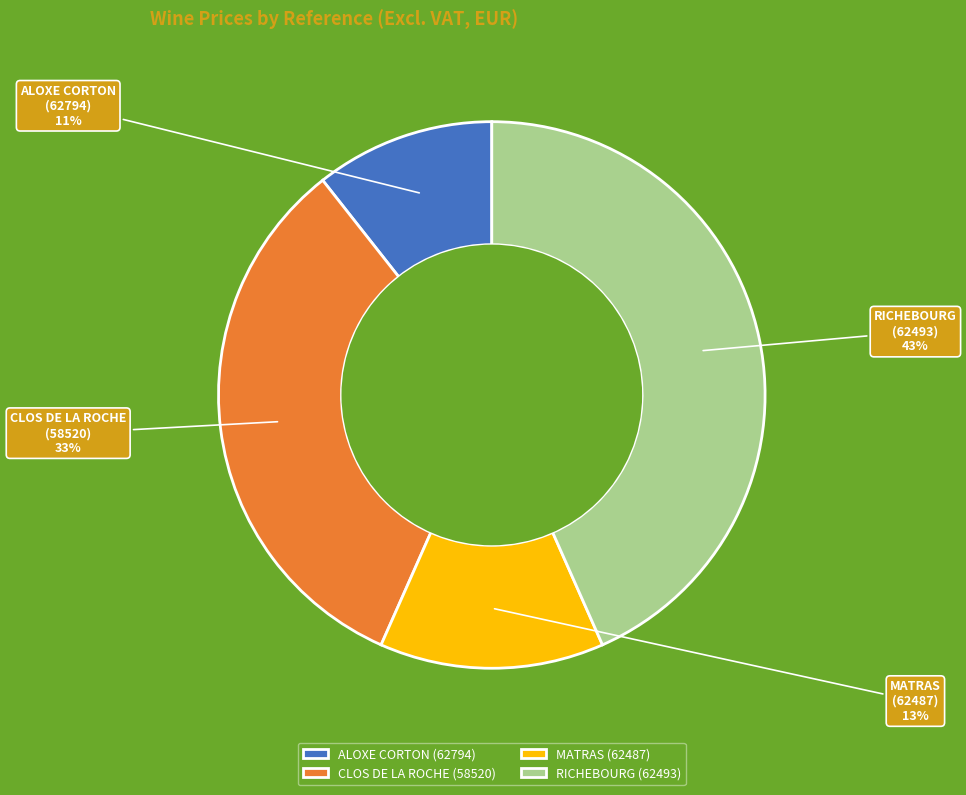

The MATRAS slice represents 20% of the pie. True or false?

False